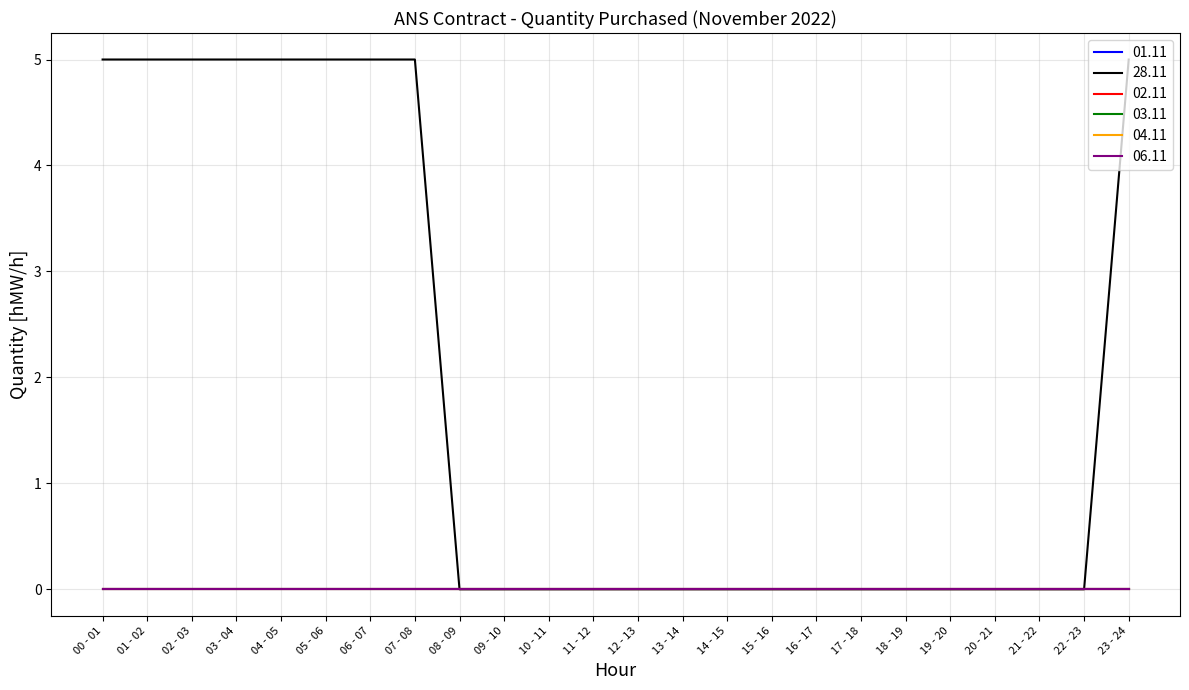

Is this an area chart (filled region under the line)?

No